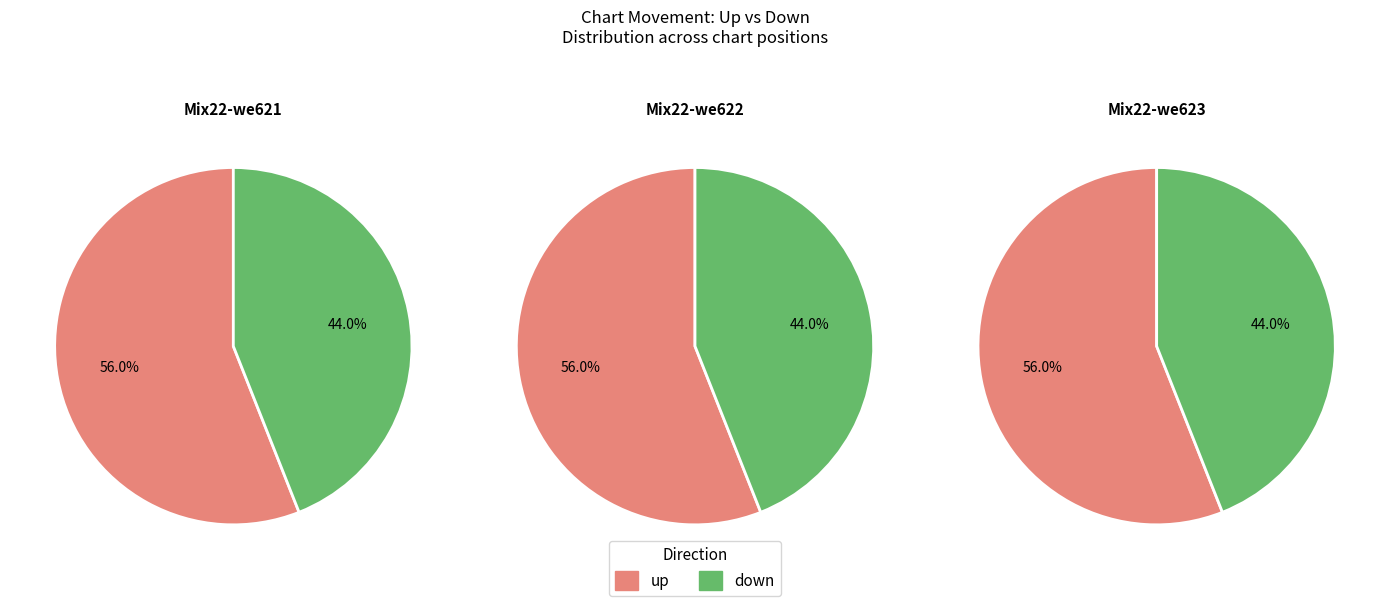

The up slice represents 42% of the pie. True or false?

False